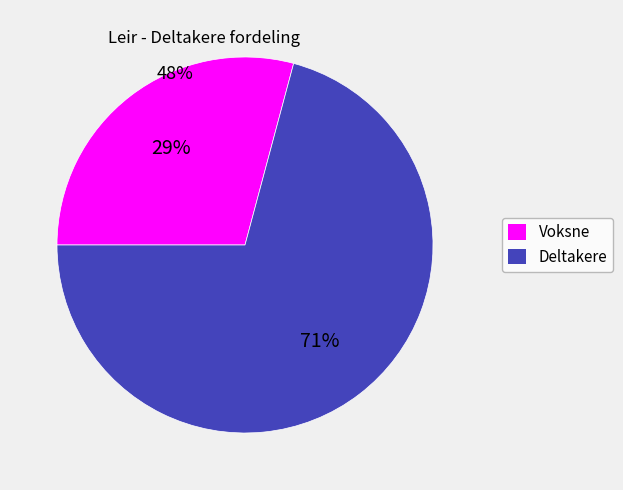

Which category has the smallest portion of the pie?

Voksne